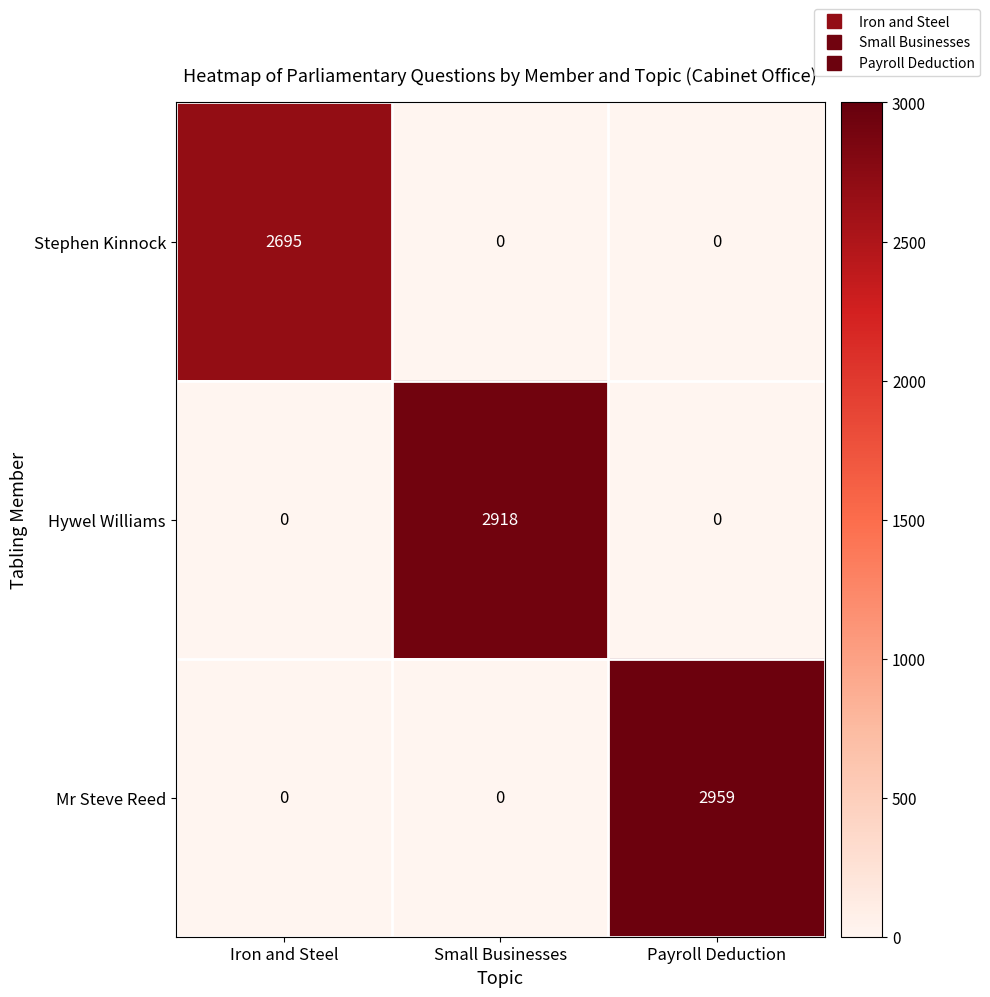

What is the approximate value of Mr Steve Reed at Payroll Deduction?

2959